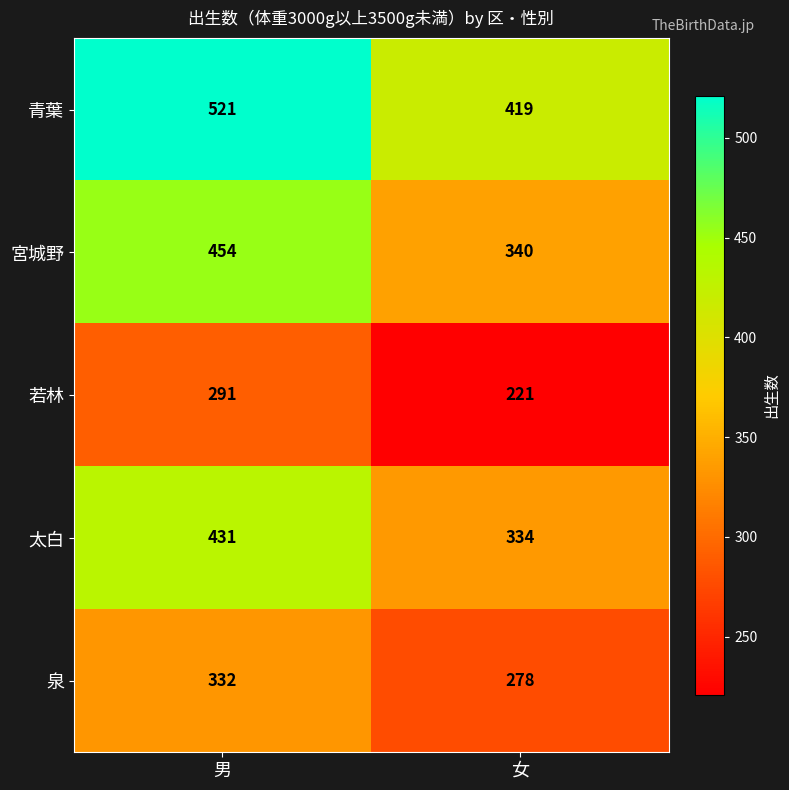

Which series has the largest total across all categories?

青葉